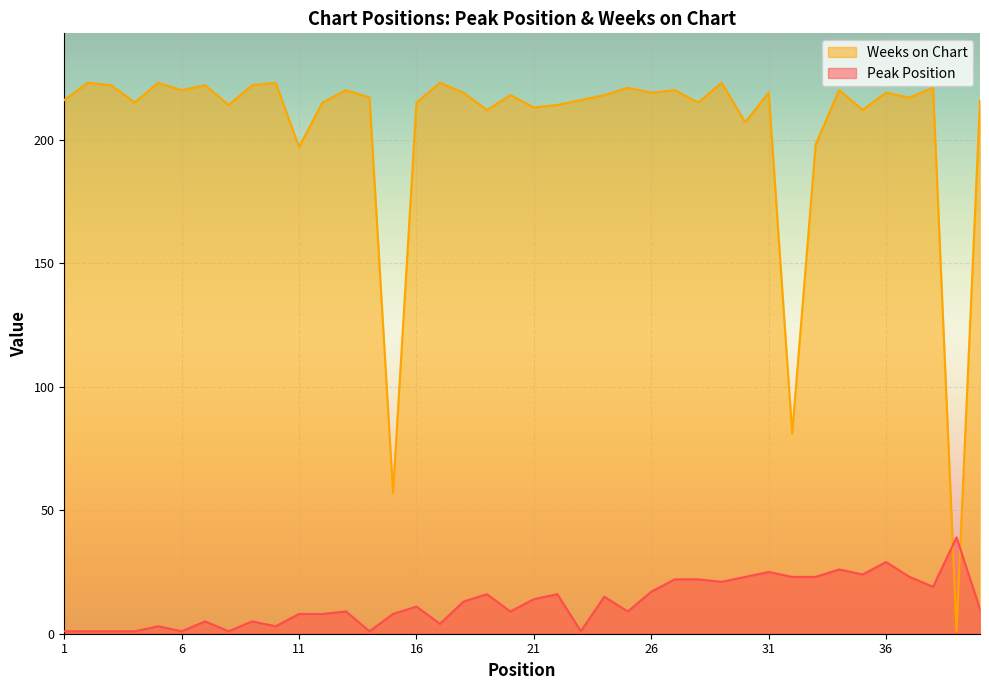

What is the value of the Peak Position point at the 11th from the left?

8